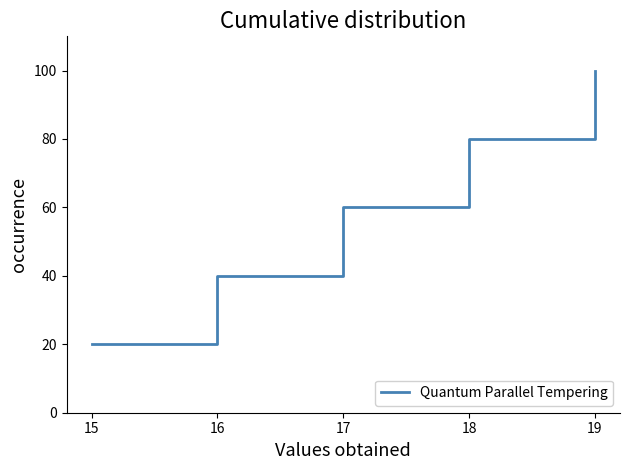

What is the average value?

60